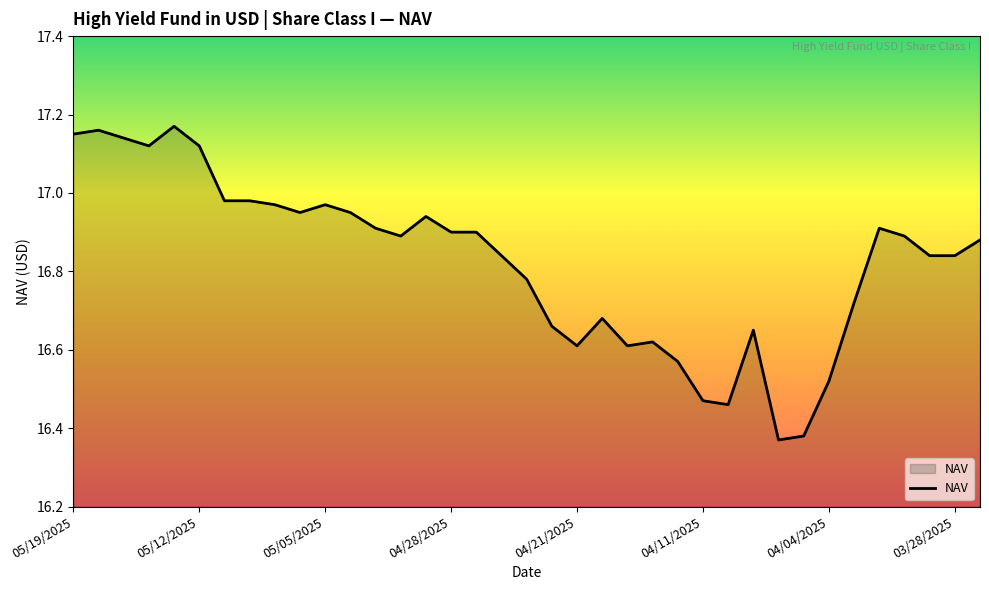

What is the difference between the maximum and minimum values?

0.8